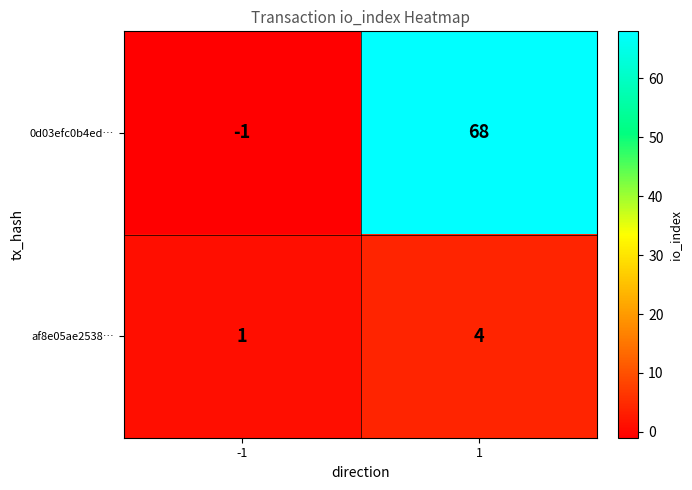

List the series in order of their peak value, lowest first.

af8e05ae2538…, 0d03efc0b4ed…